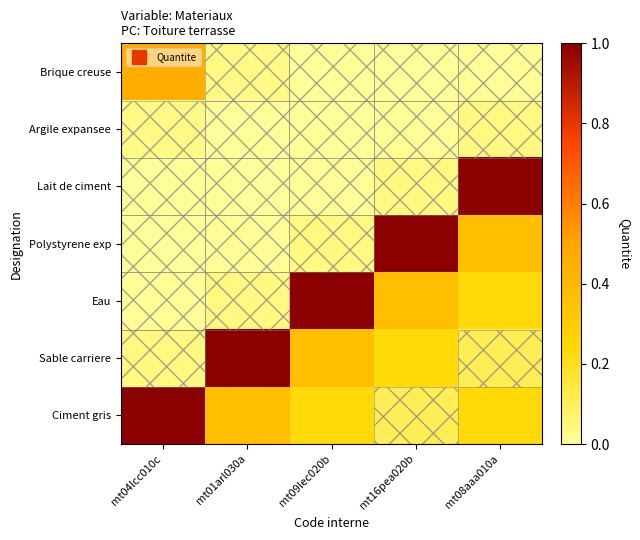

Reading left to right, list all the values displayed in this chart.

Brique creuse: mt04lcc010c=0.5	mt01arl030a=0.0	mt09lec020b=0.0	mt16pea020b=0.0	mt08aaa010a=0.0
Argile expansee: mt04lcc010c=0.0	mt01arl030a=0.0	mt09lec020b=0.0	mt16pea020b=0.0	mt08aaa010a=0.0
Lait de ciment: mt04lcc010c=0.0	mt01arl030a=0.0	mt09lec020b=0.0	mt16pea020b=0.0	mt08aaa010a=1.0
Polystyrene exp: mt04lcc010c=0.0	mt01arl030a=0.0	mt09lec020b=0.0	mt16pea020b=1.0	mt08aaa010a=0.4
Eau: mt04lcc010c=0.0	mt01arl030a=0.0	mt09lec020b=1.0	mt16pea020b=0.4	mt08aaa010a=0.2
Sable carriere: mt04lcc010c=0.0	mt01arl030a=1.0	mt09lec020b=0.4	mt16pea020b=0.2	mt08aaa010a=0.1
Ciment gris: mt04lcc010c=1.0	mt01arl030a=0.4	mt09lec020b=0.2	mt16pea020b=0.1	mt08aaa010a=0.2